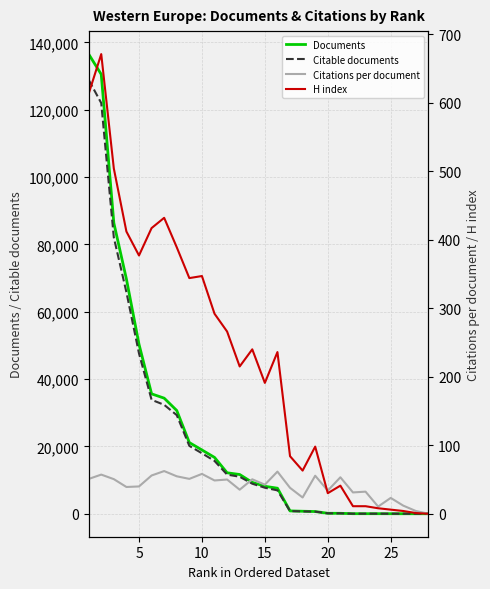

What is the difference between the maximum and minimum values in the Citable documents series?

128876